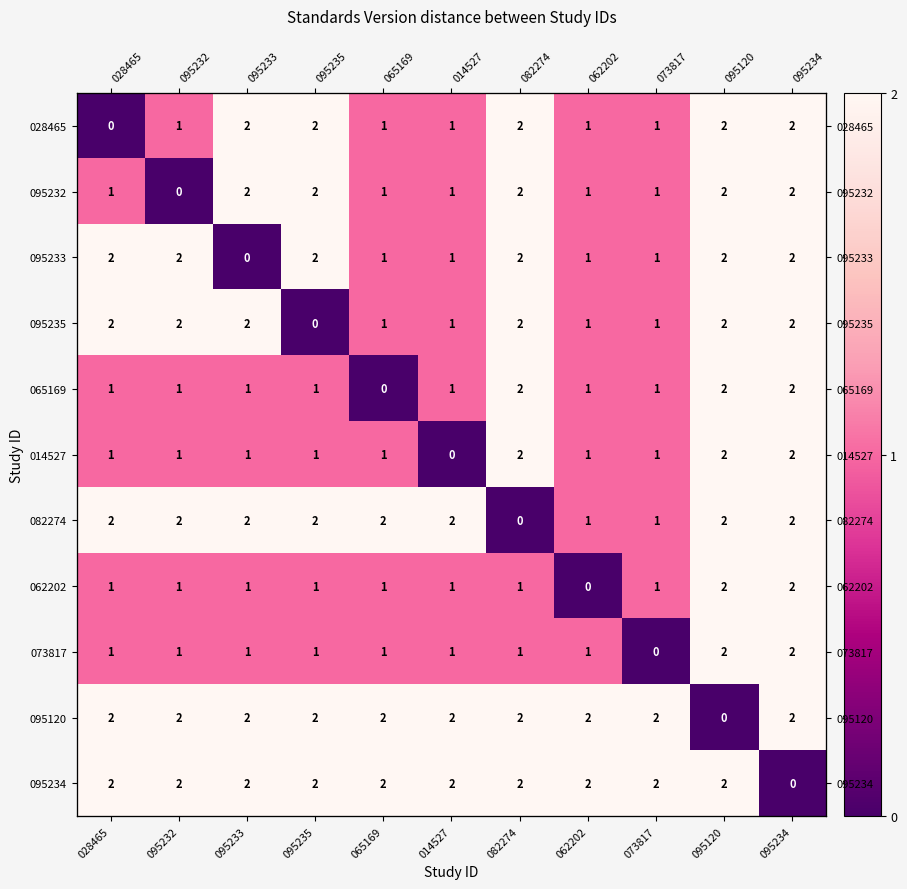

How many values in 095120 are above zero?

10